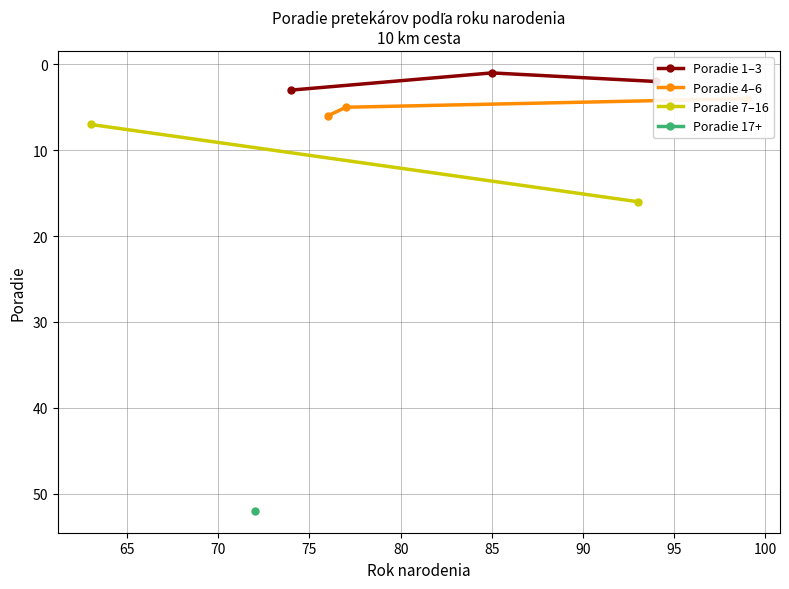

What position from the left is 77?

5